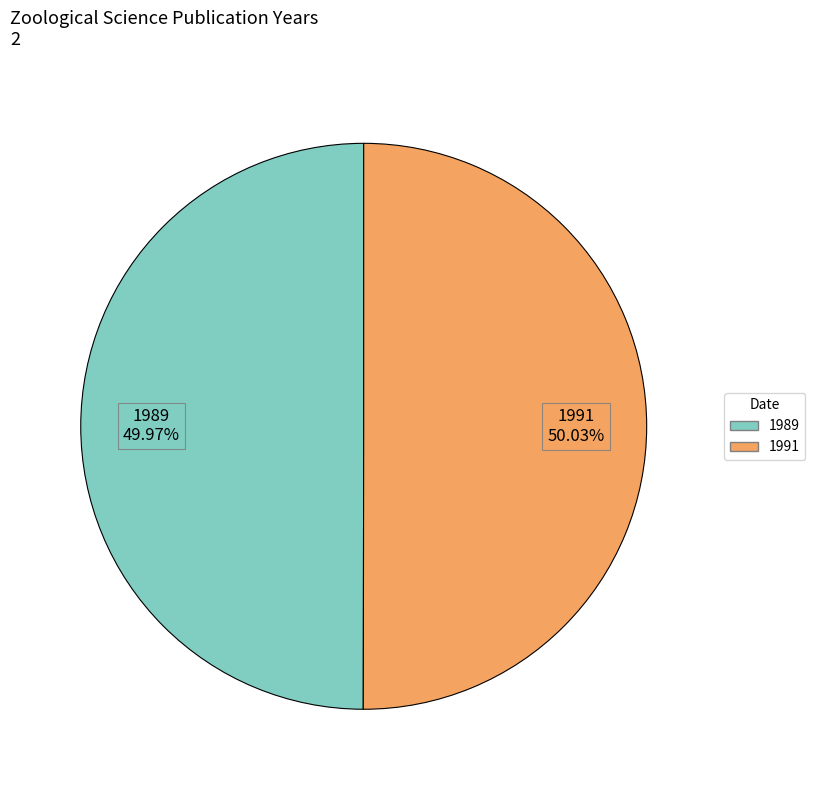

To the nearest percent, what portion does 1989 represent?

50%